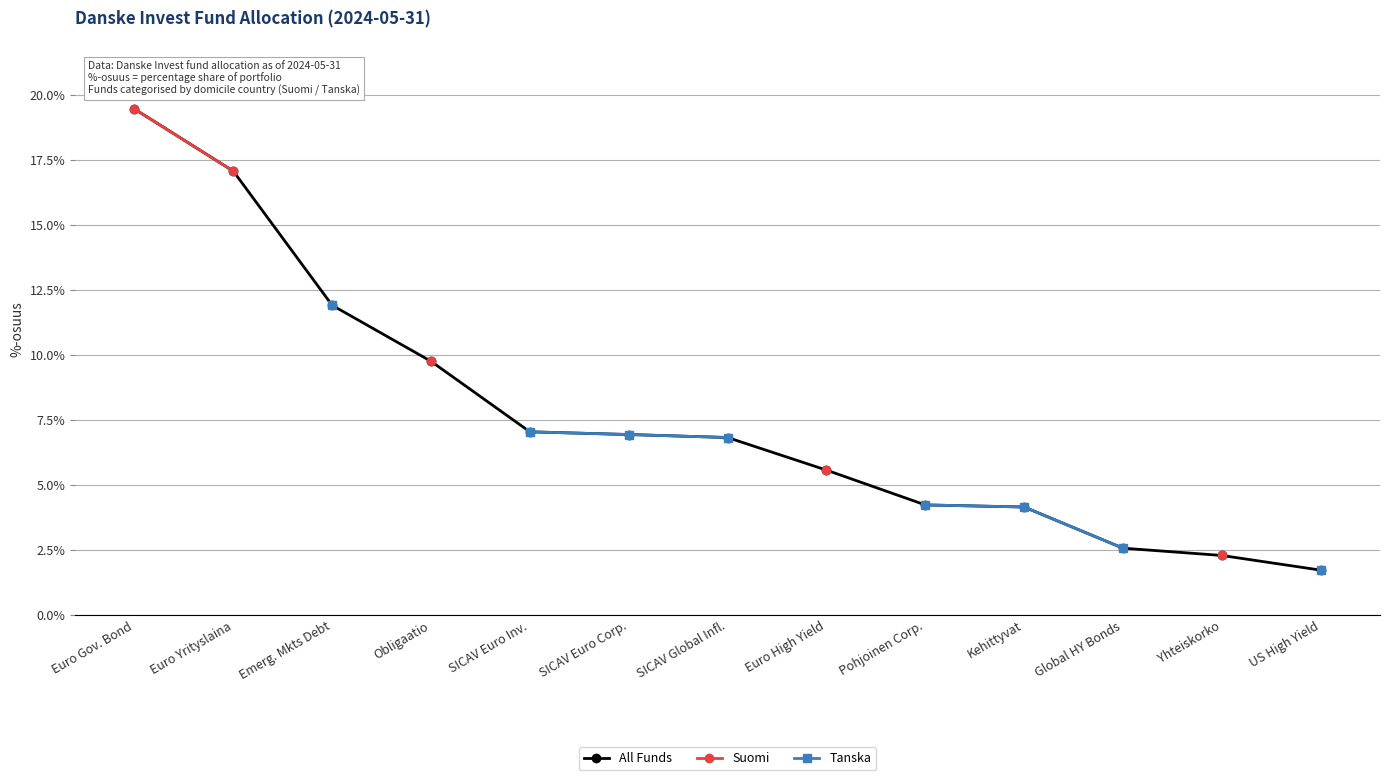

What is the approximate value of All Funds at Euro Gov. Bond?

19.5